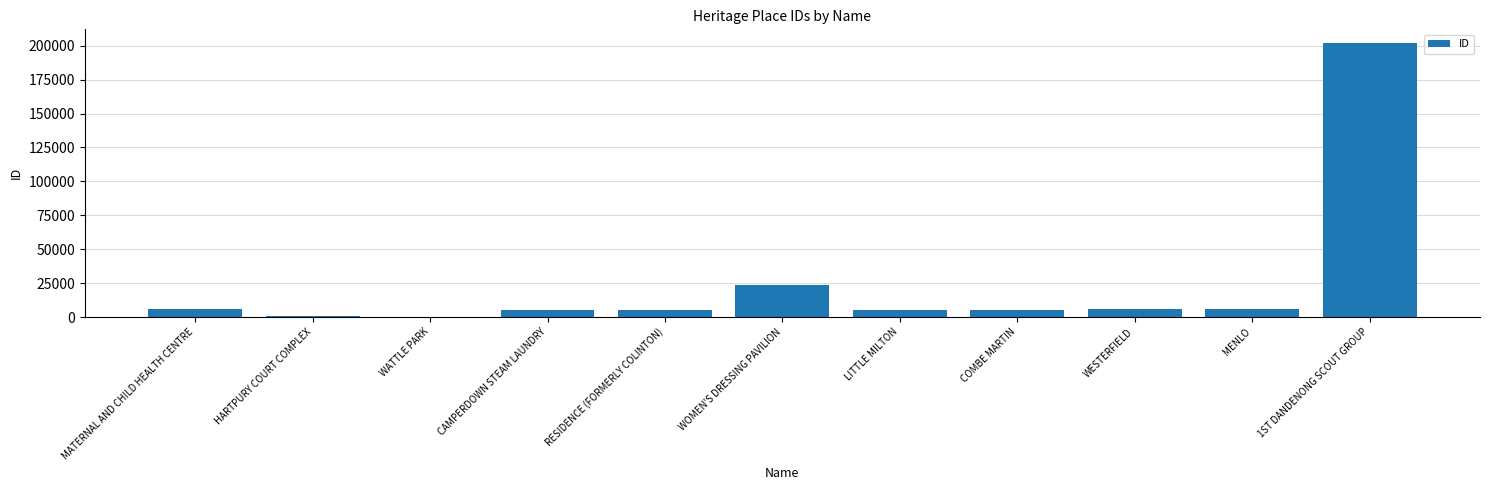

What is the greatest value displayed?

201973